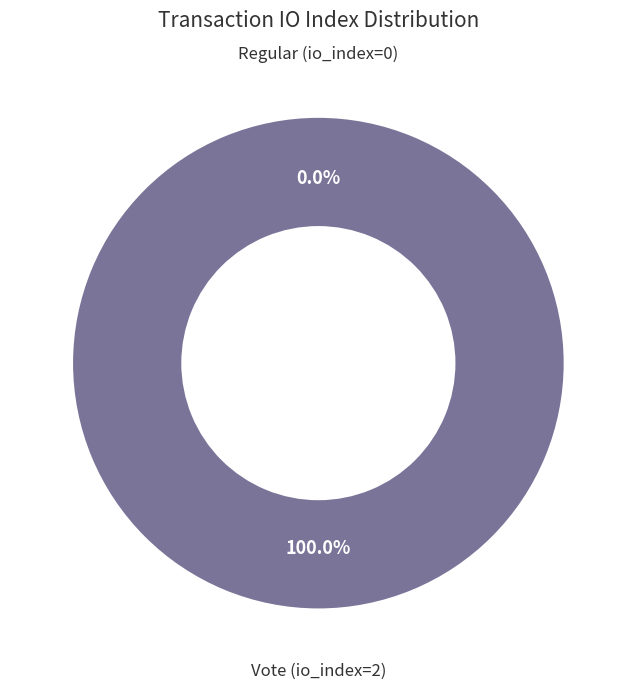

To the nearest percent, what is the average slice percentage?

50%